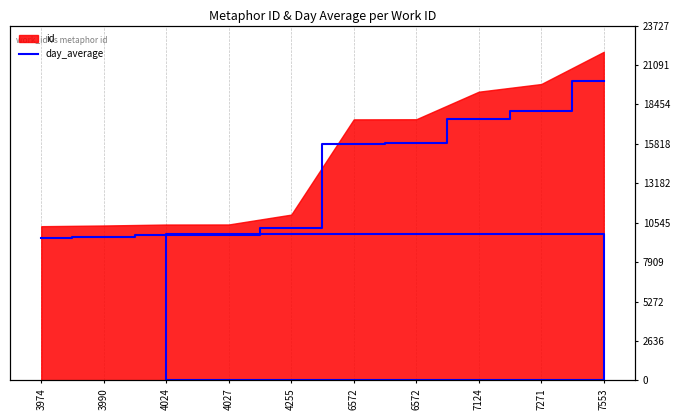

How many lines are shown in the chart?

1